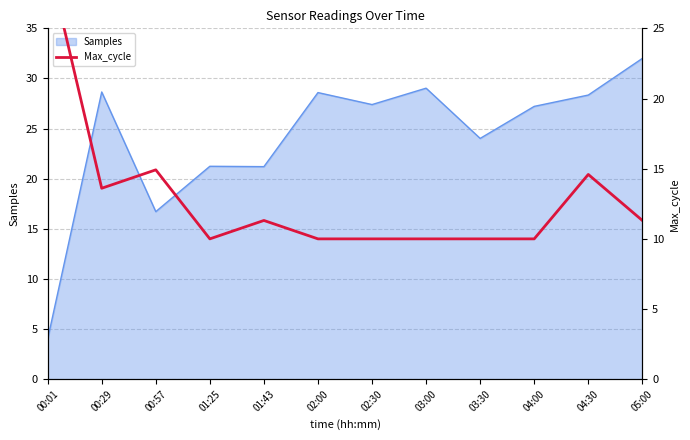

Where is Samples nearest to the value 18?

00:57